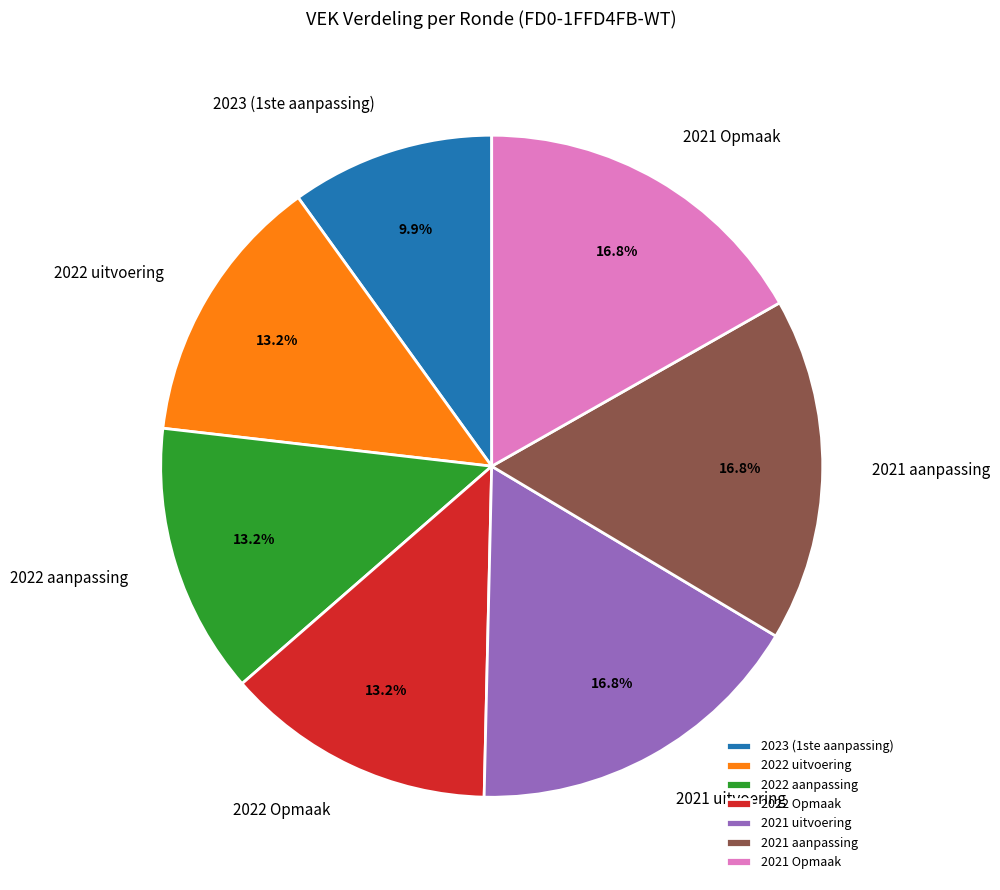

What is the total percentage of 2021 Opmaak and 2021 uitvoering?

33.6%